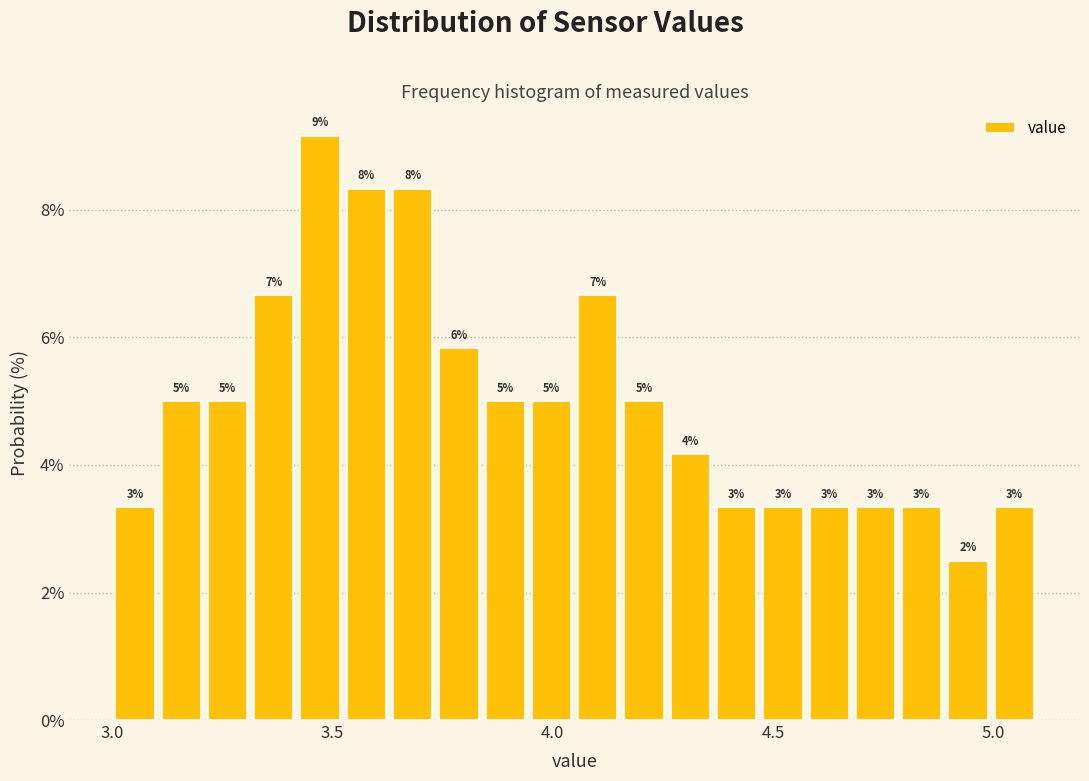

Read against the x-axis, roughly where is the centre of the tallest bar?

3.45